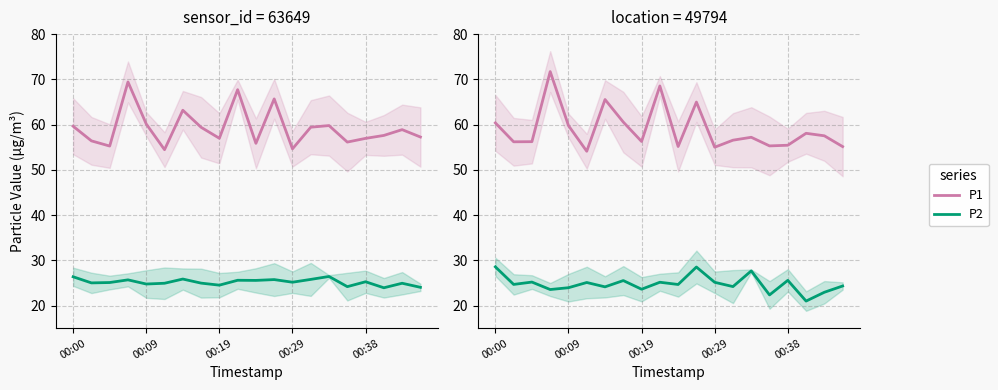

Does the chart display data point markers on the line(s)?

No